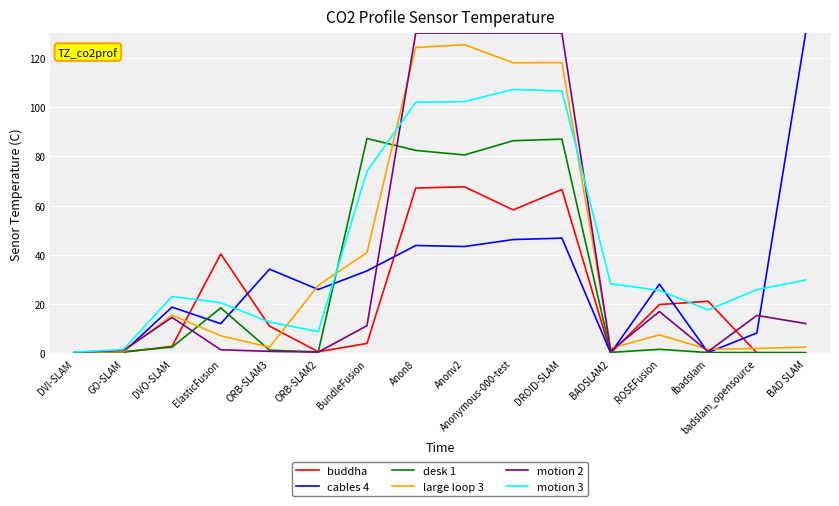

What is the greatest value displayed?

130.0